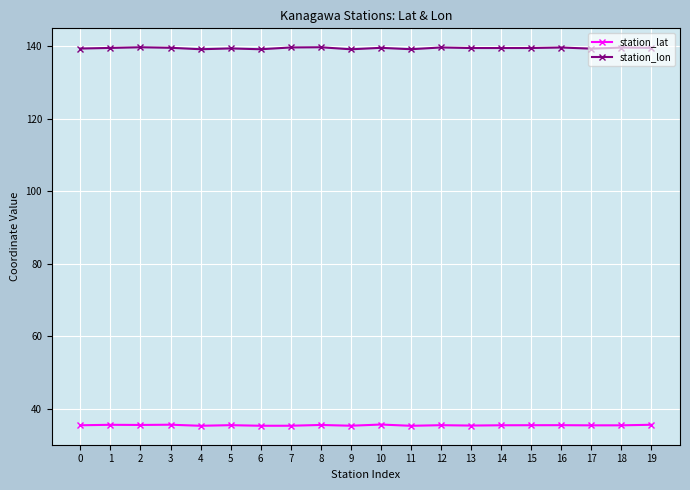

True or false: station_lon and station_lat intersect in this chart.

False